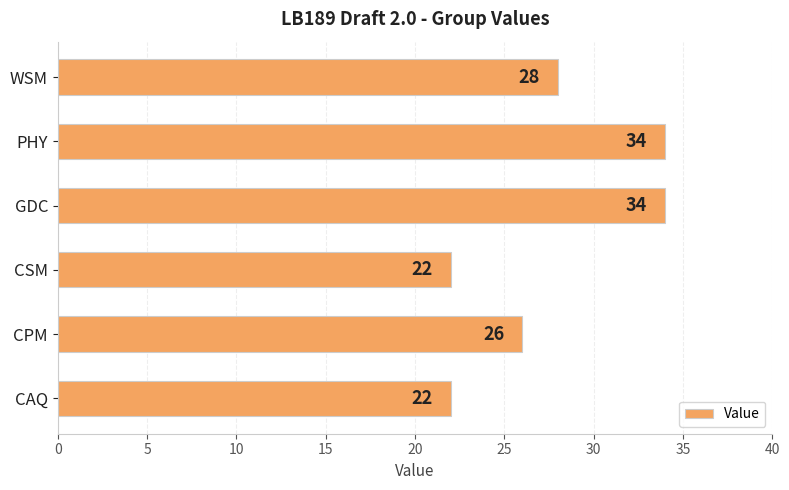

Count the values in the range 22 to 34.

6